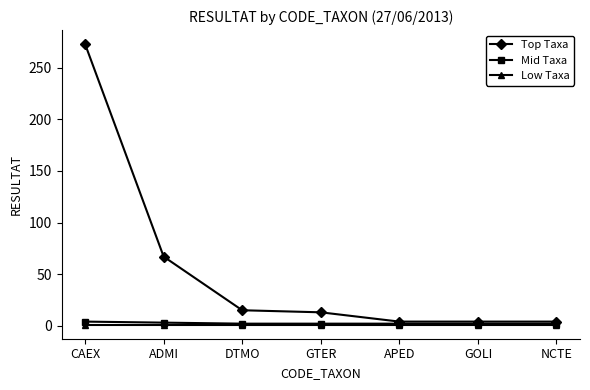

Is this an area chart (filled region under the line)?

No